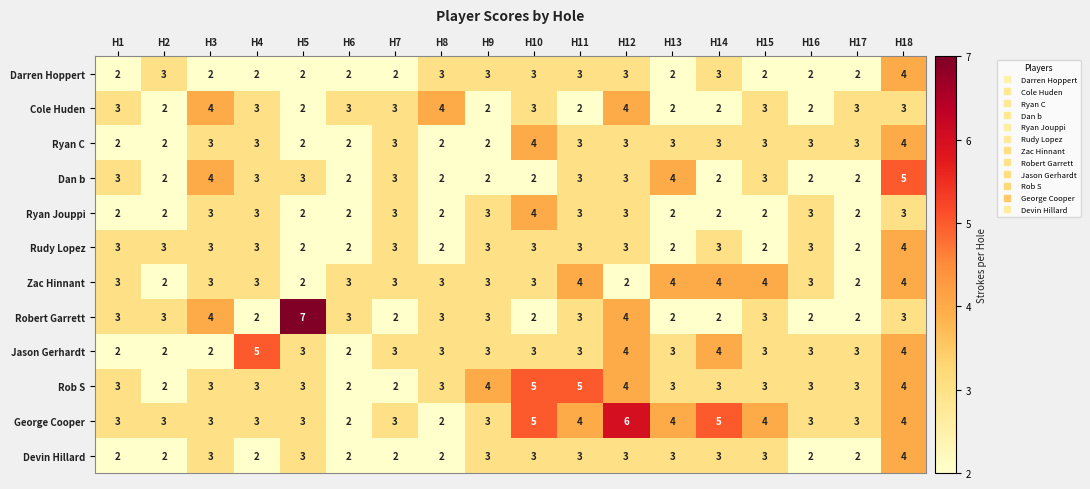

At which category is the sum across all series the highest?

H18